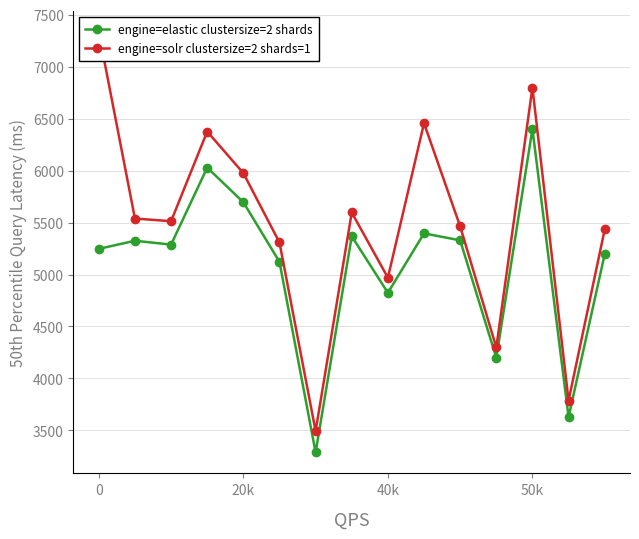

At which category is the sum across all series the highest?

50k